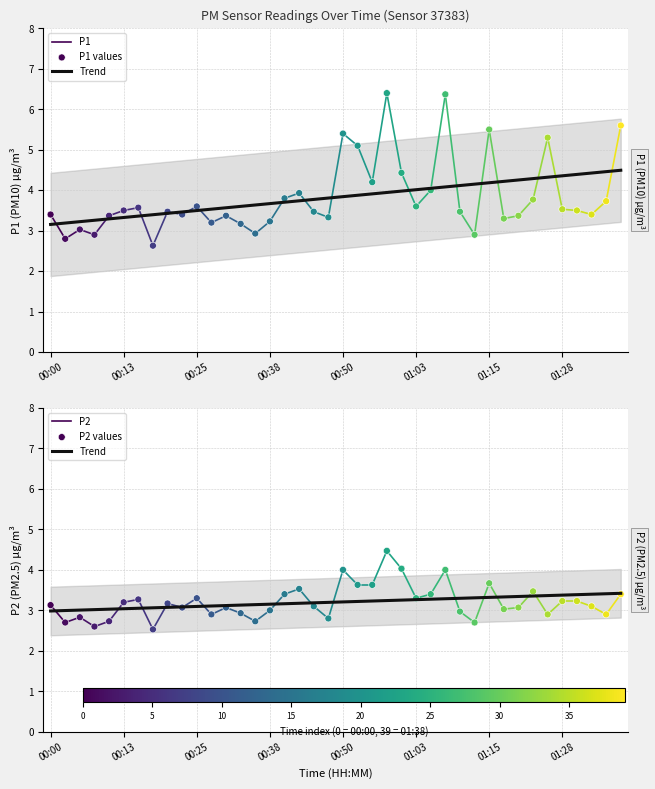

What are all the series names shown in the legend?

P1, P2